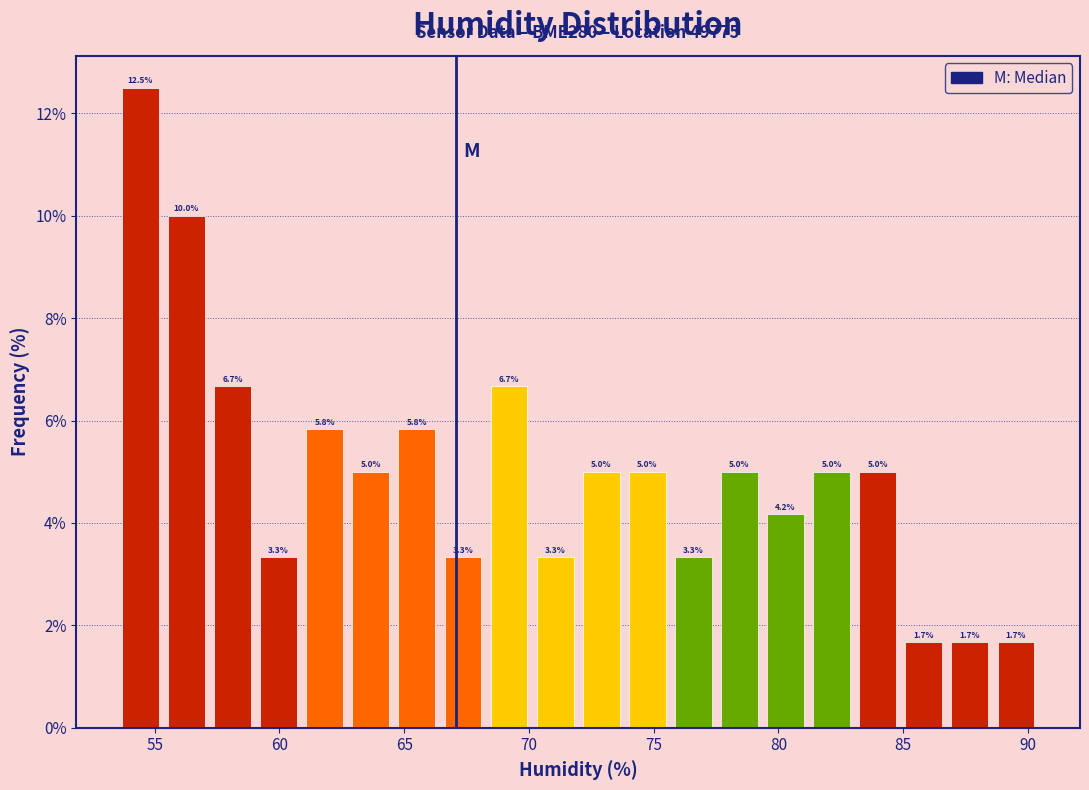

Around what value on the x-axis is the tallest bar? Give the approximate position of its centre, as read against the axis.

54.5